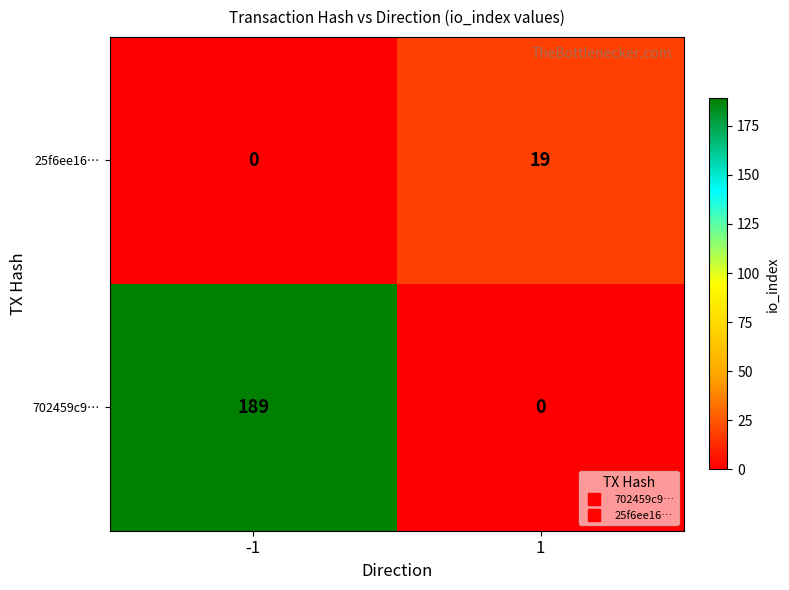

Which category has the highest value across all series?

-1